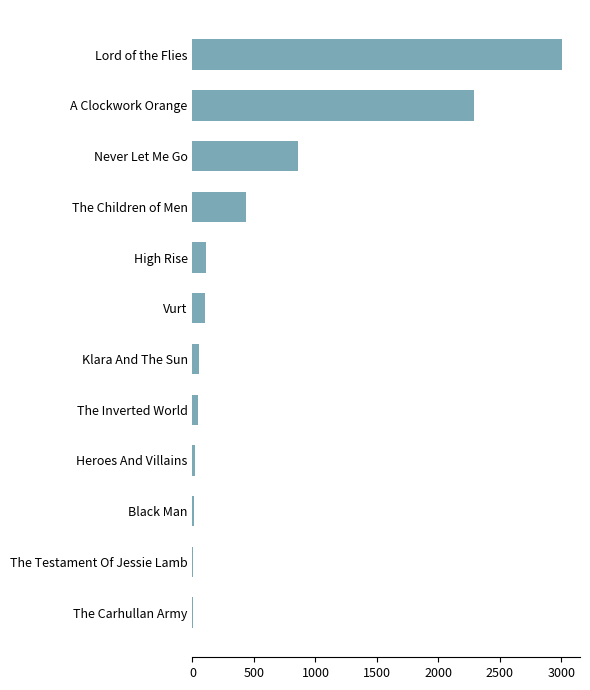

What is the maximum value shown in the chart?

3002